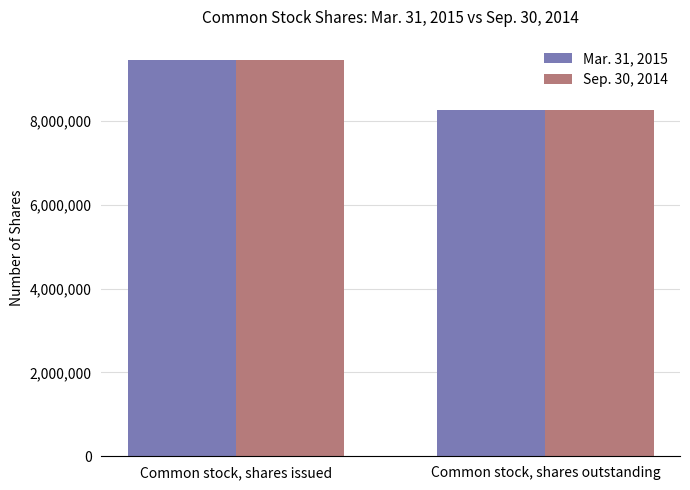

Count the number of data series in this chart.

2